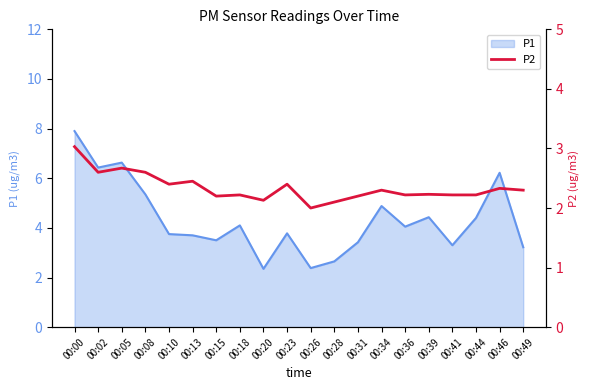

At which category does the data reach its first local valley?

00:02